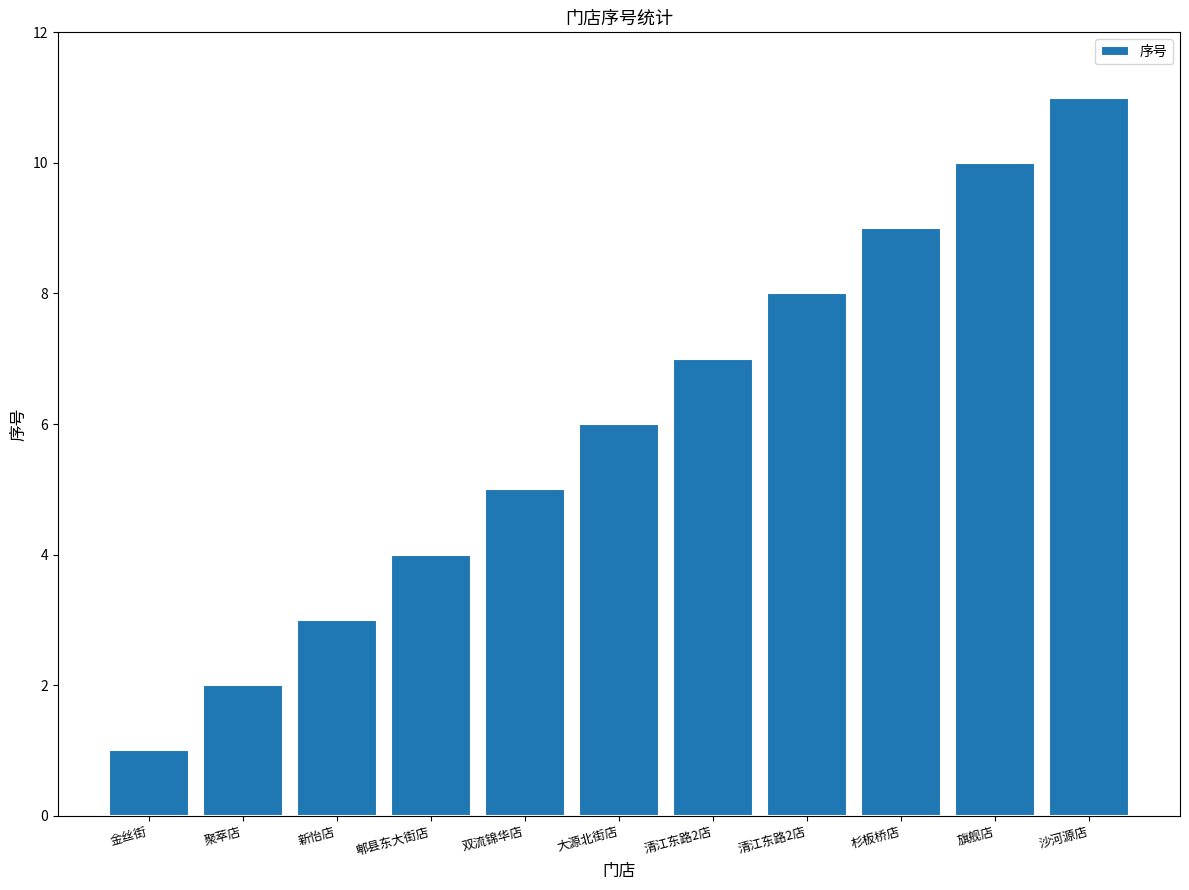

Are the bars horizontal?

No